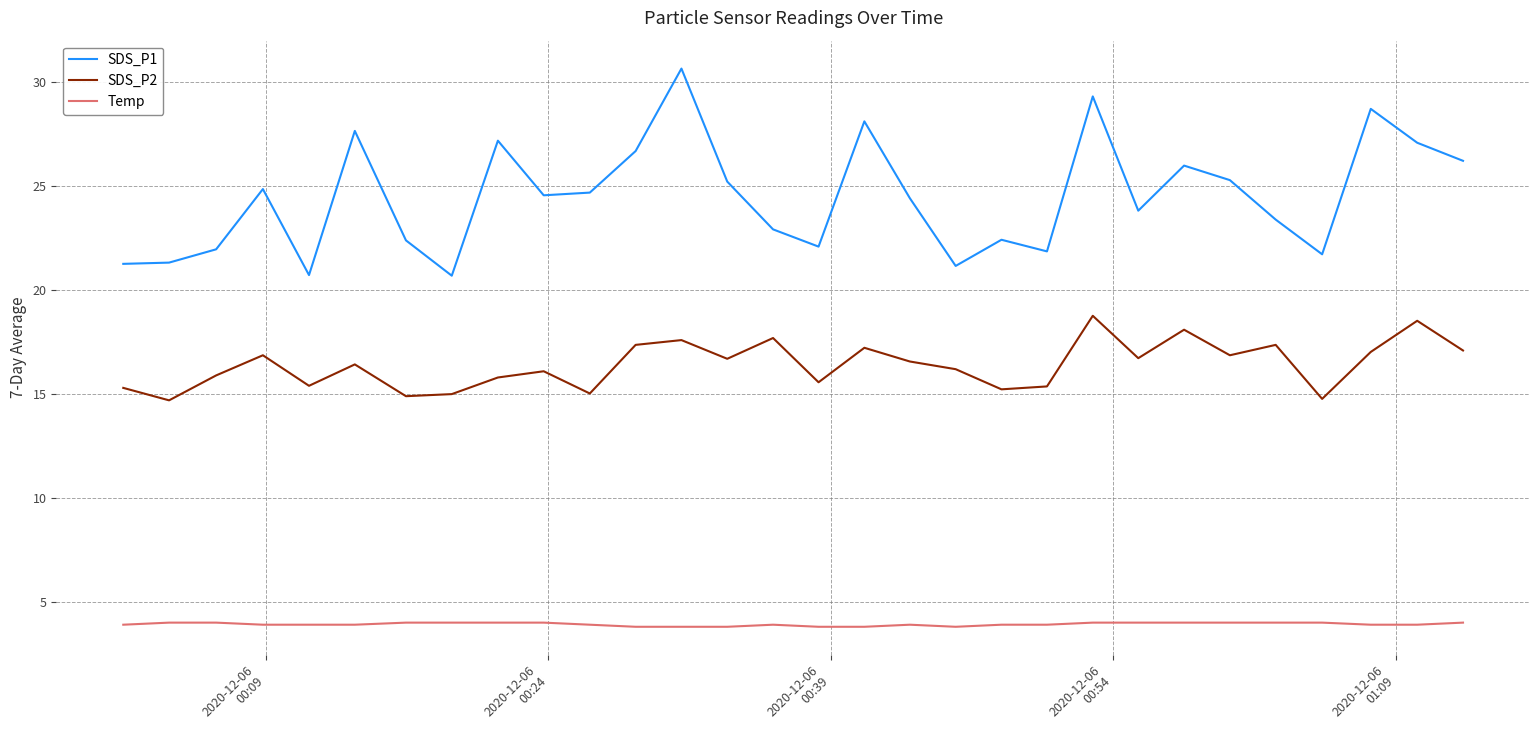

True or false: Temp has more than 1 points higher than both neighbors.

True